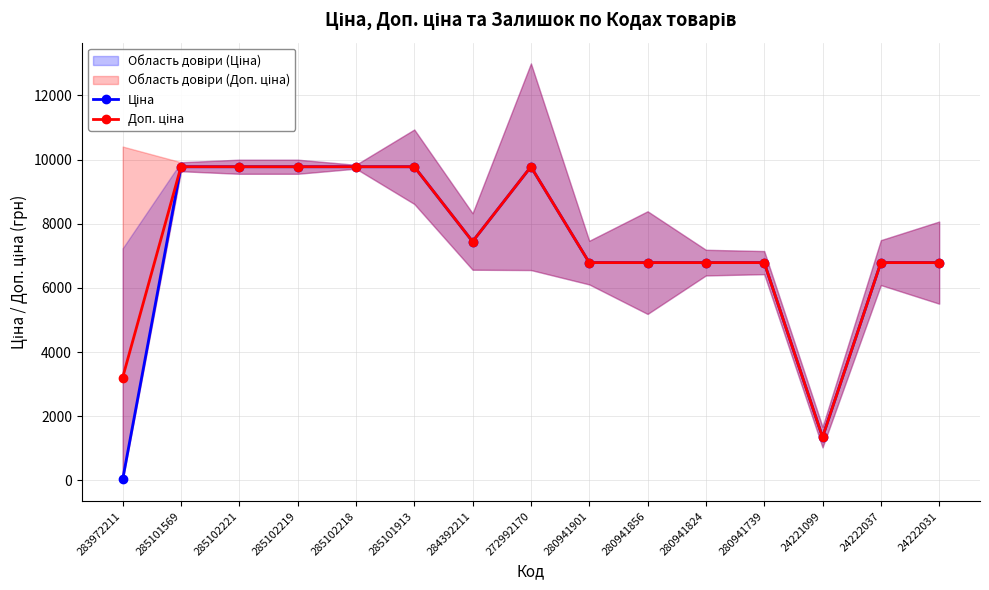

Is it true that Ціна equals 6787.1 at 24222037?

True